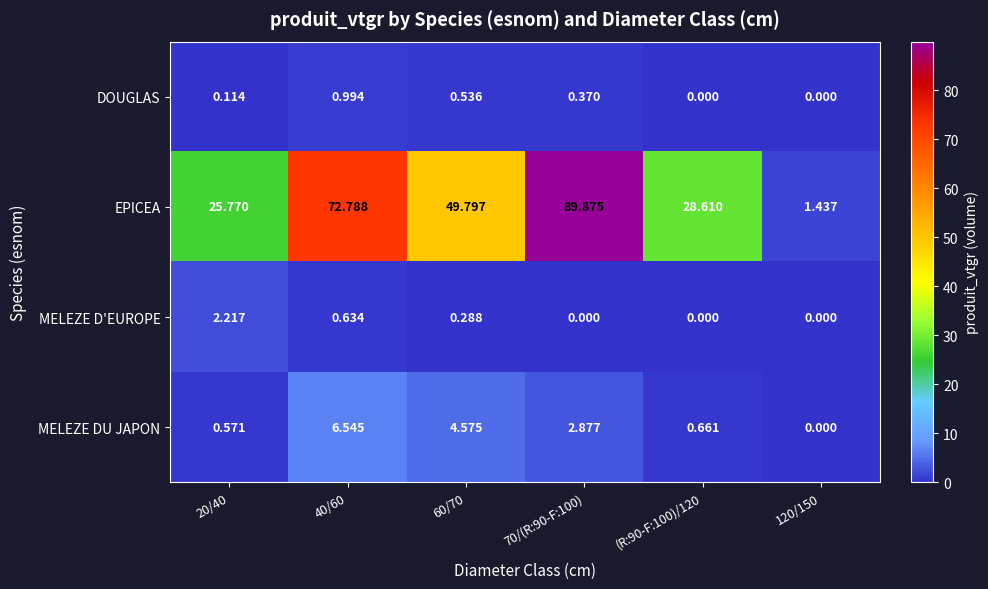

Which series has the largest total across all categories?

EPICEA